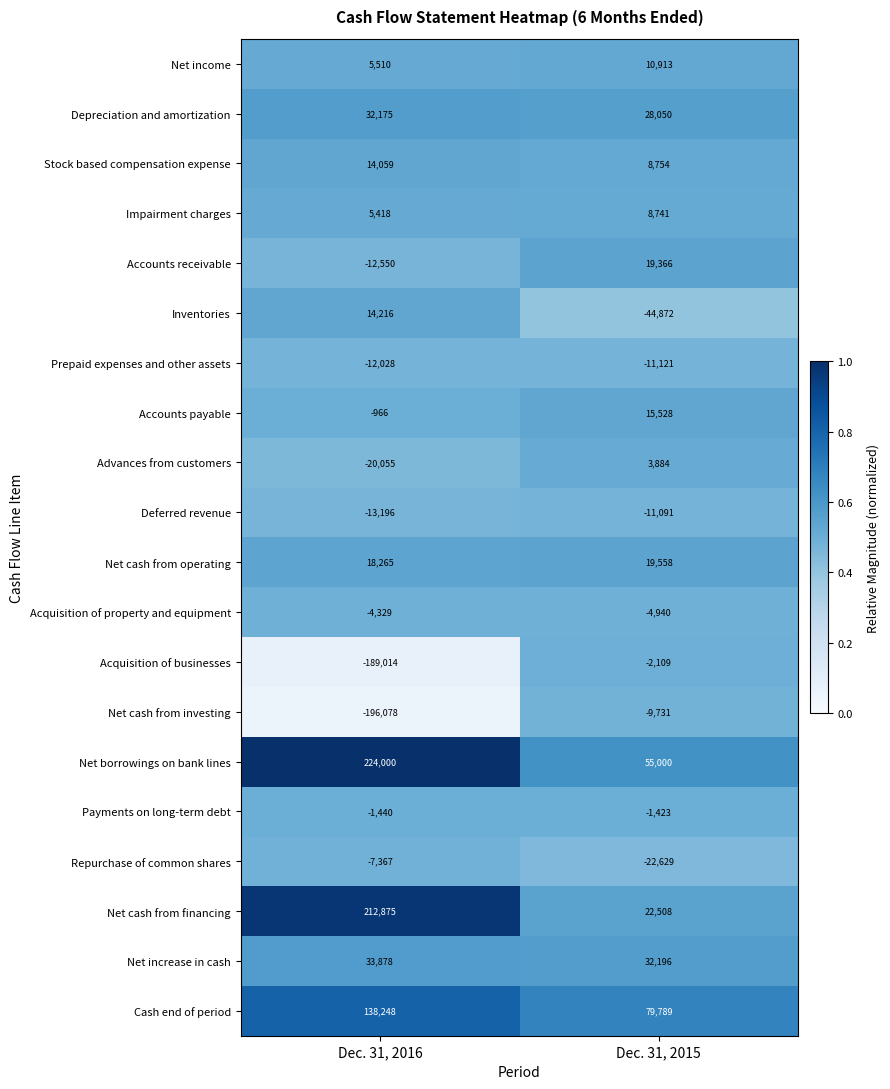

Is it true that Depreciation and amortization equals 28050 at Dec. 31, 2015?

True